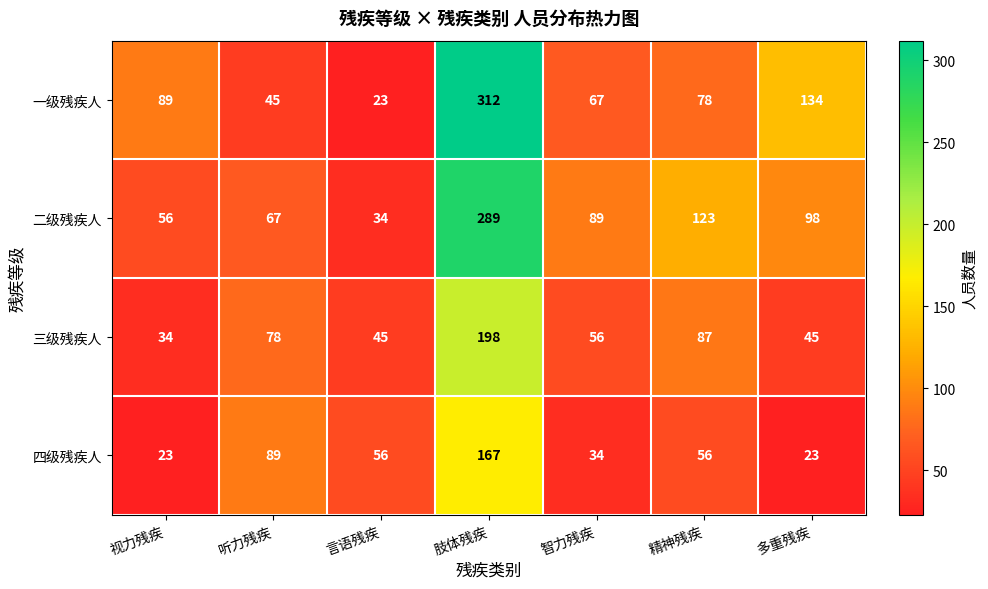

What is the difference between the 三级残疾人 values at 视力残疾 and 智力残疾?

22